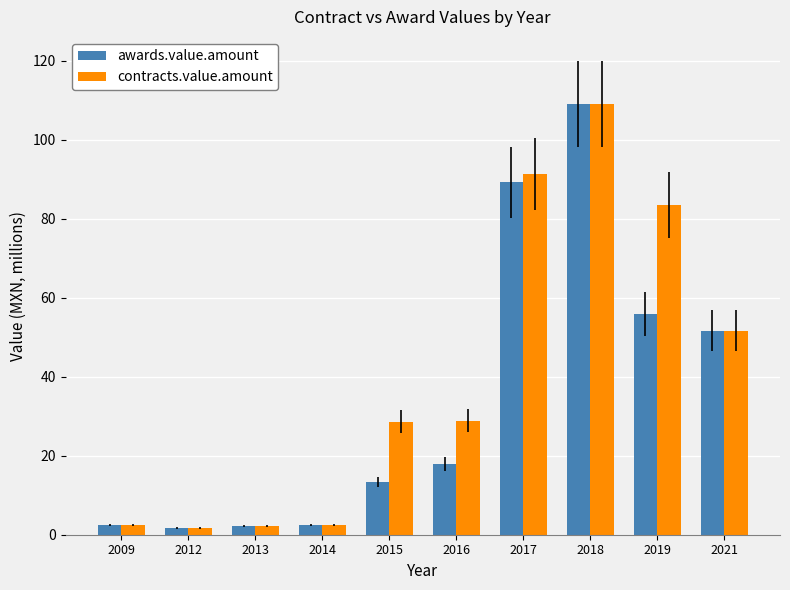

What is the approximate value of contracts.value.amount at 2021?

51.7